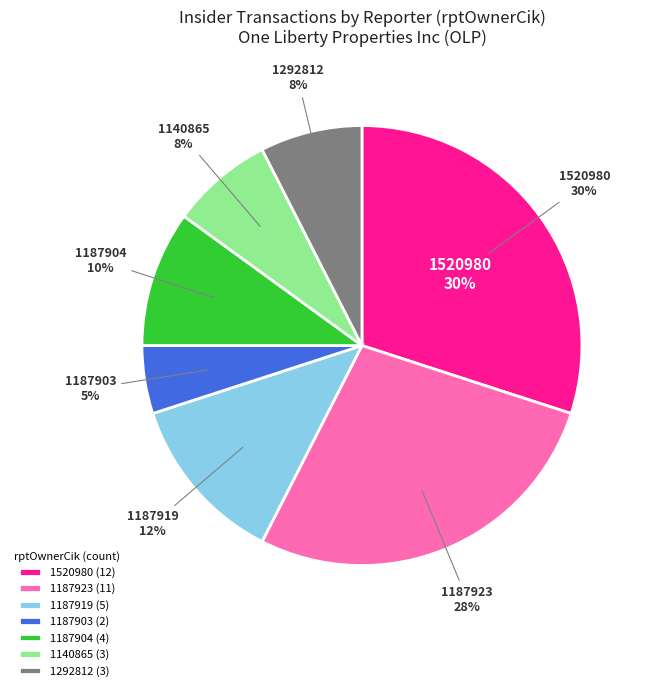

To the nearest percent, what portion does 1187919 represent?

12%